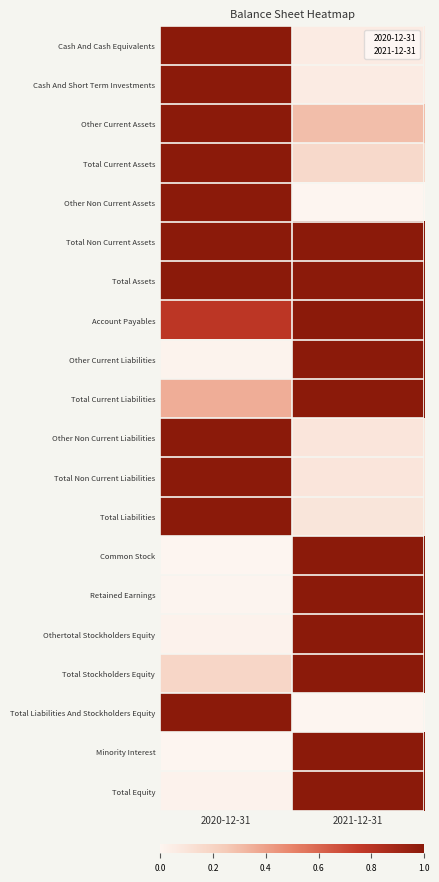

Between 2021-12-31 and 2020-12-31, which is larger?

2020-12-31